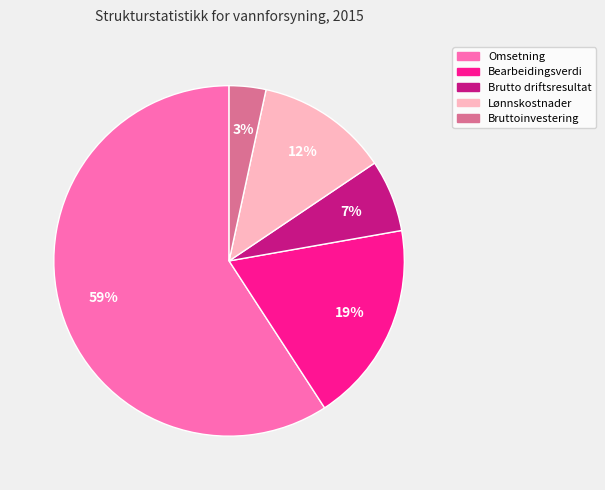

Which has a higher value, Brutto driftsresultat or Bearbeidingsverdi?

Bearbeidingsverdi